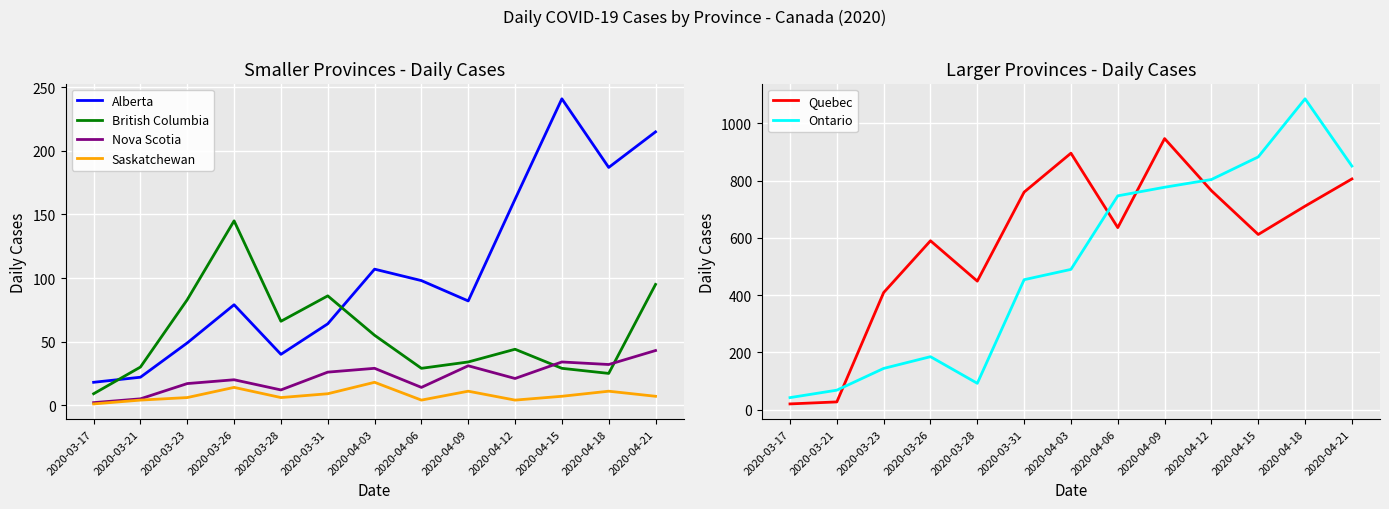

Which category has the lowest value in the Ontario series?

2020-03-17